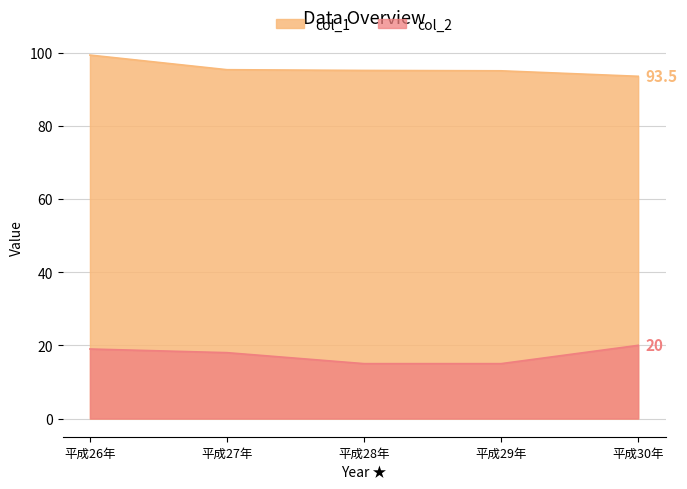

At which label is col_2 closest to 17?

平成27年